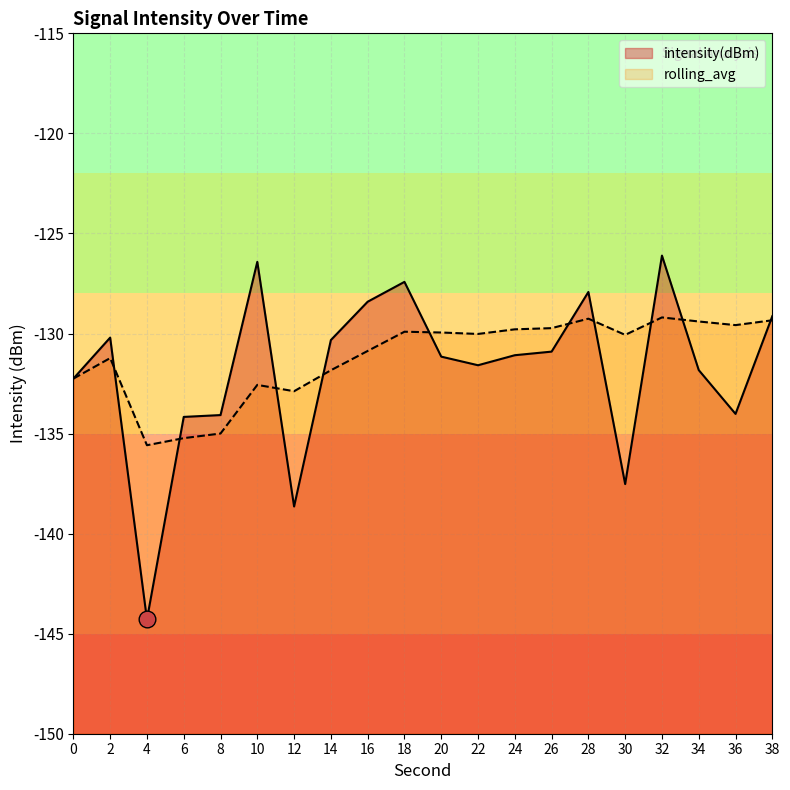

What is the total value across all series at 30?

-267.6